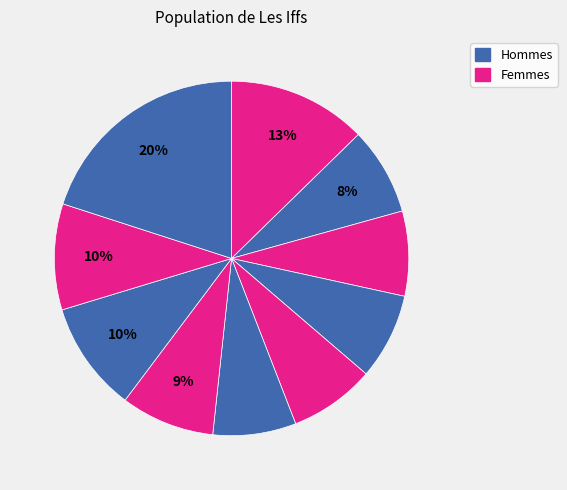

Count the number of slices in the pie.

10